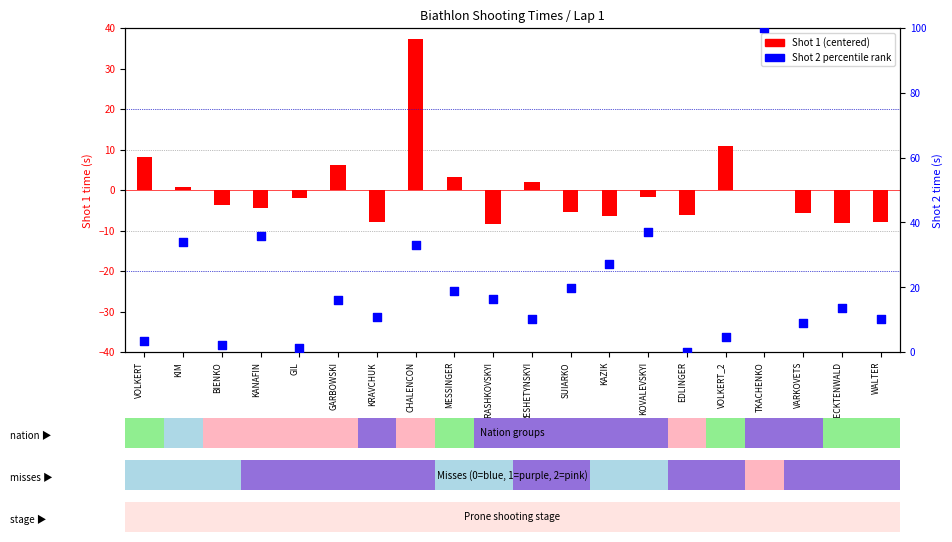

At which category is the sum across all series the highest?

TKACHENKO